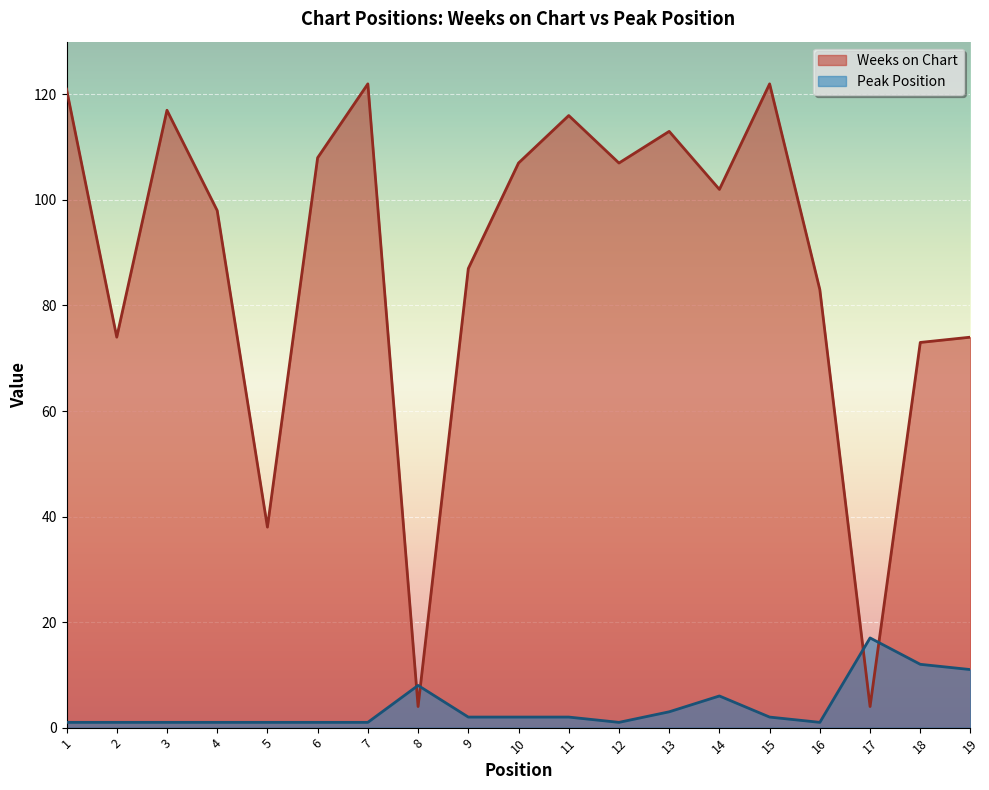

Which series has the widest spread of values?

Weeks on Chart